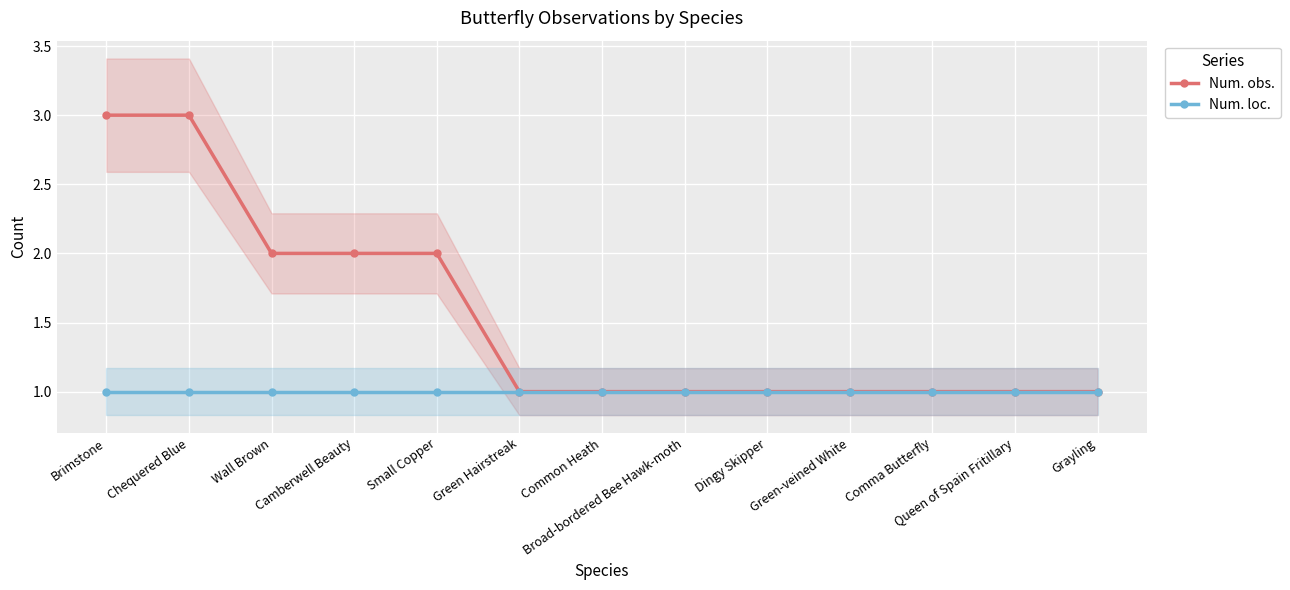

True or false: Num. loc. has a value of 1 at Camberwell Beauty.

True